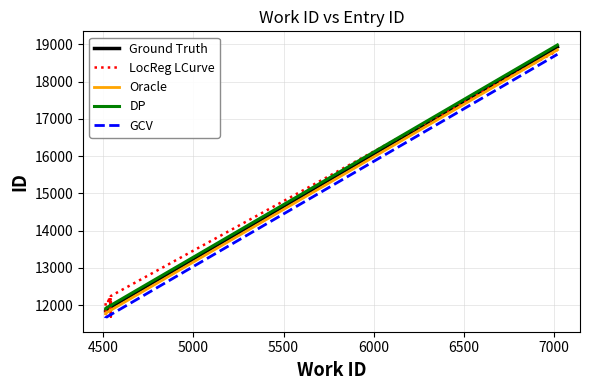

Does the chart display data point markers on the line(s)?

No